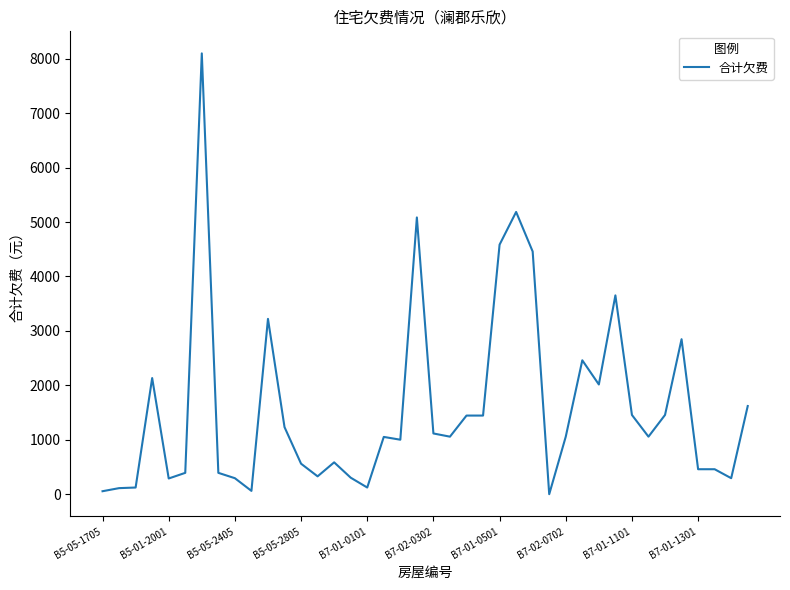

What is the difference between the maximum and minimum values?

8092.3